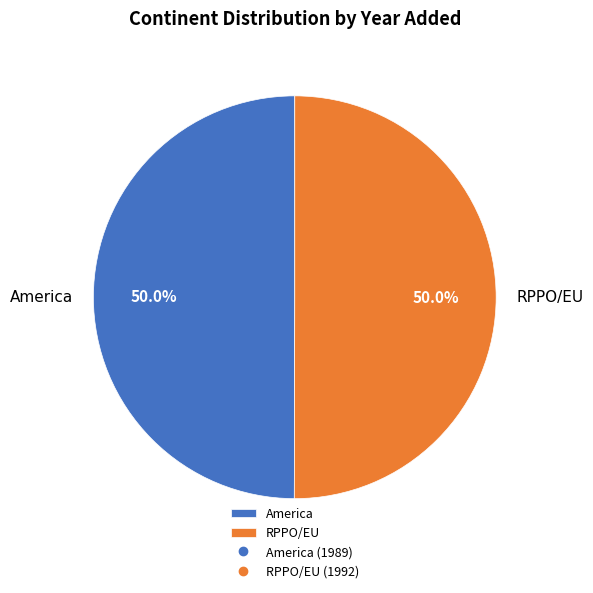

What percentage is the America slice, to the nearest percent?

50%